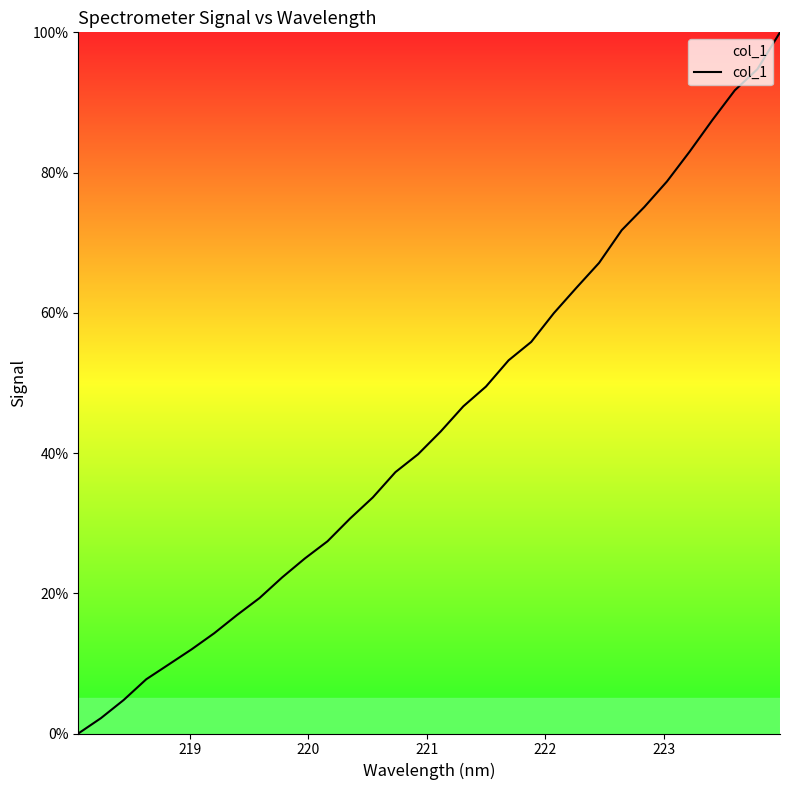

What is the sum of all values?

1424.6